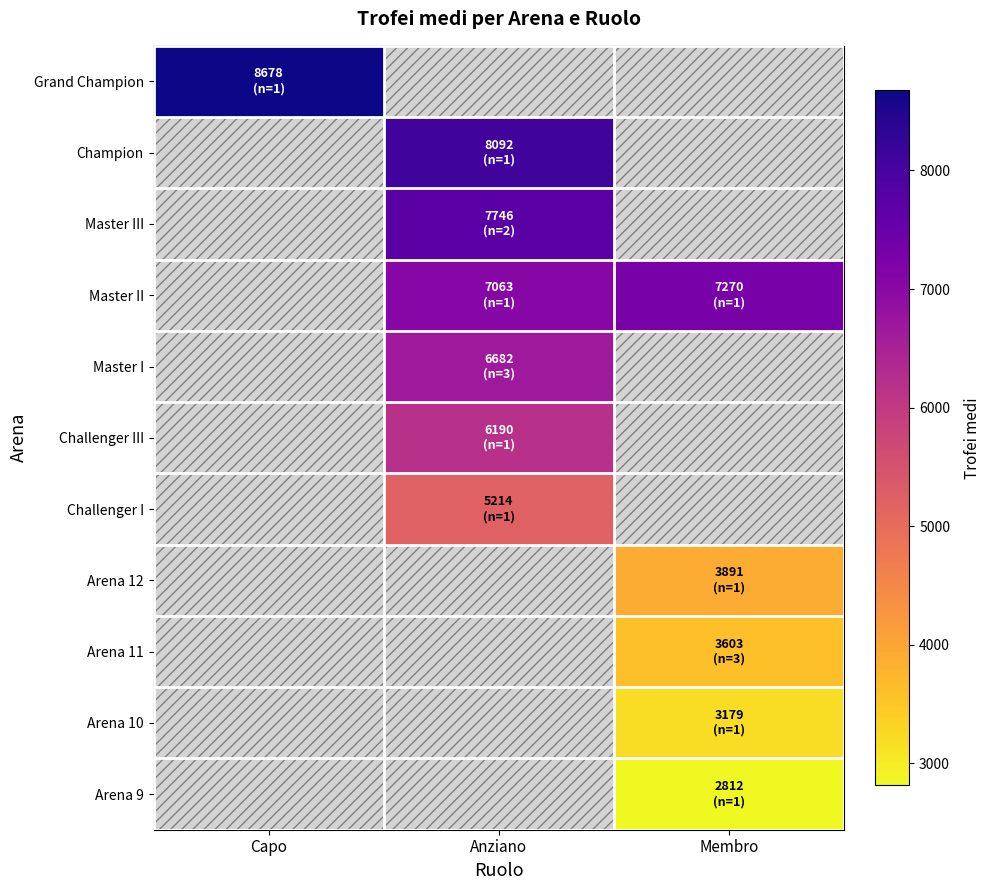

List the labels in order of Arena 9 value, largest first.

Capo, Anziano, Membro